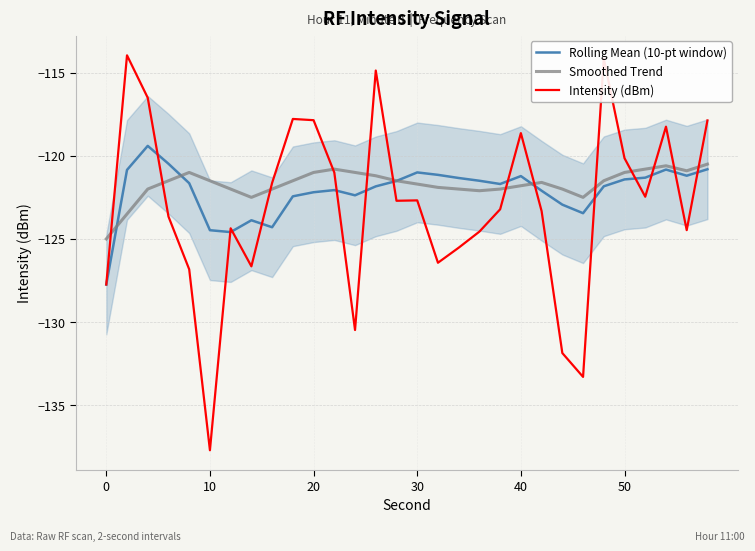

List the series in order of their peak value, highest first.

Intensity (dBm), Rolling Mean (10-pt window), Smoothed Trend